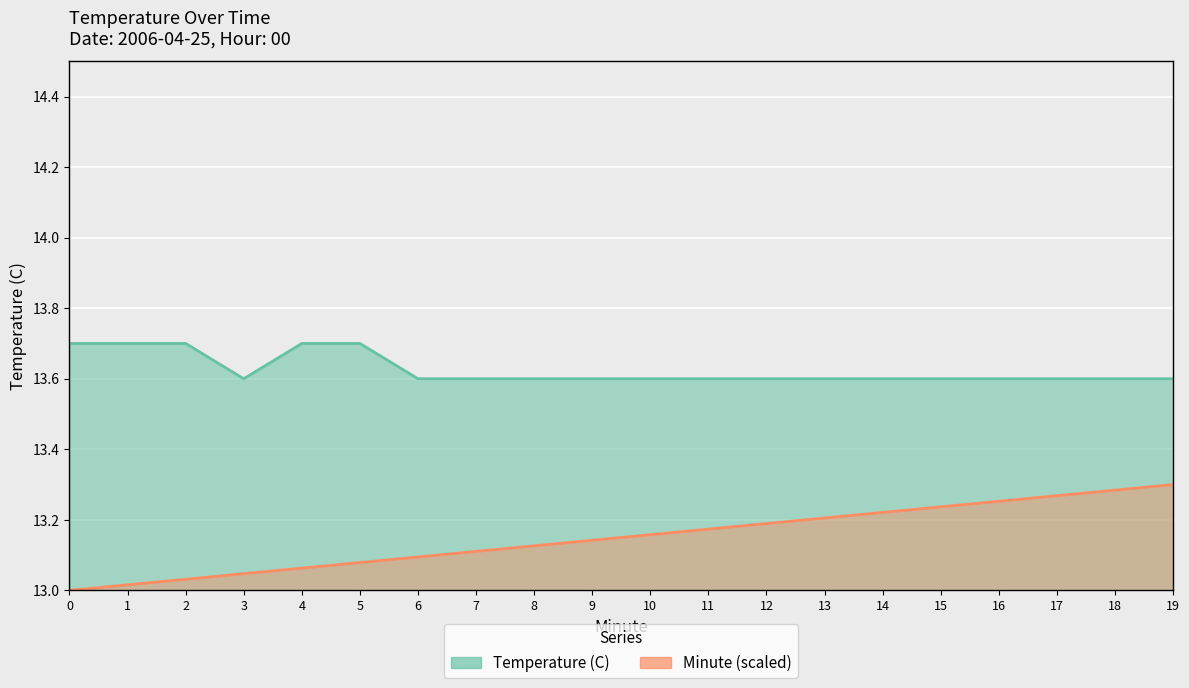

True or false: Minute and Temperature (C) cross at least once.

False